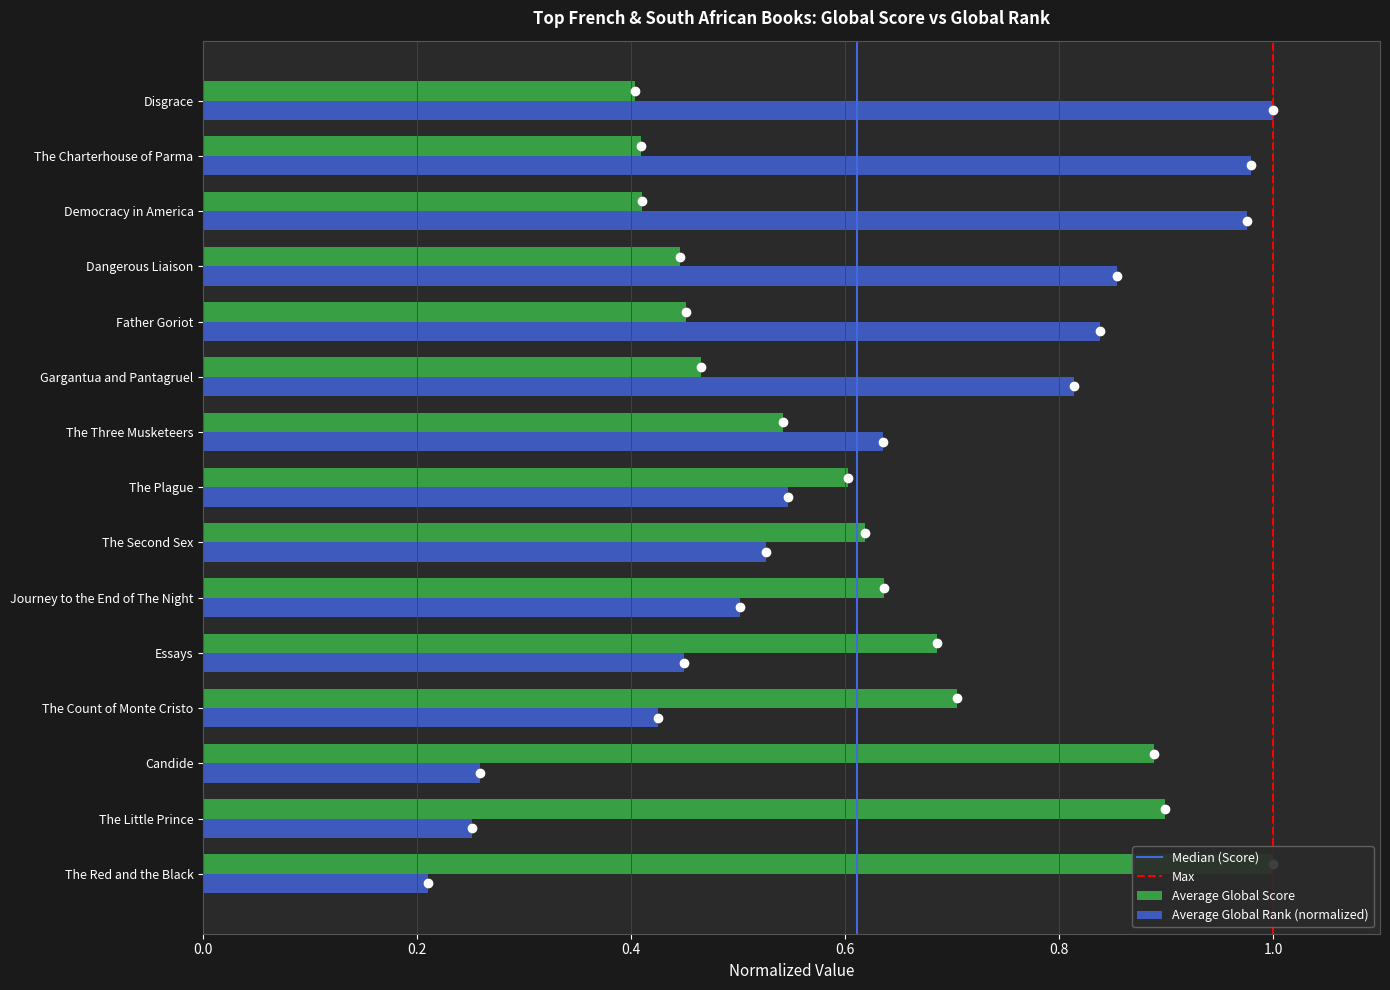

How many Average Global Score values are between 0 and 1?

15